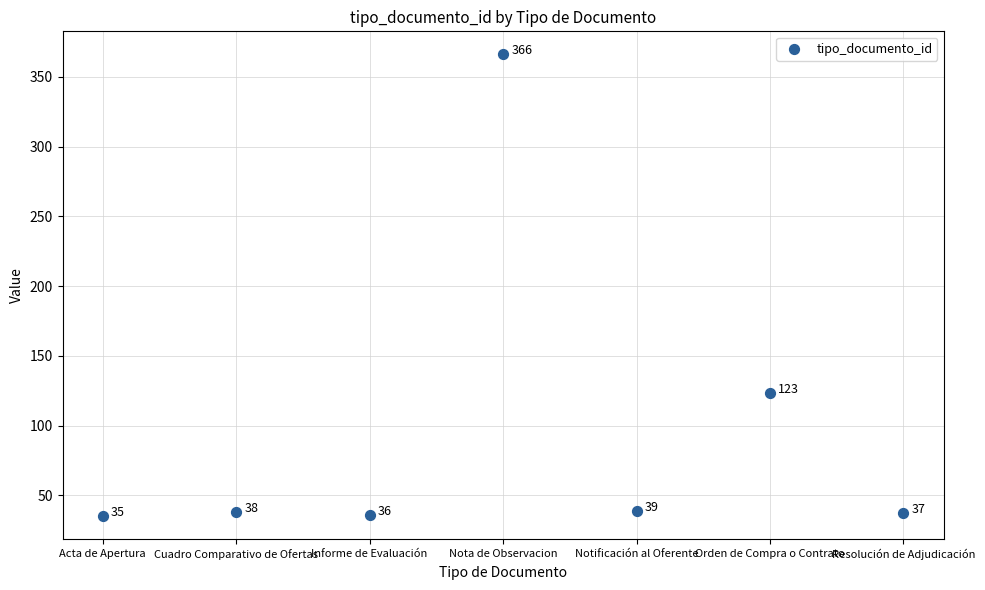

What Y value in the scatter plot is closest to 200?

123